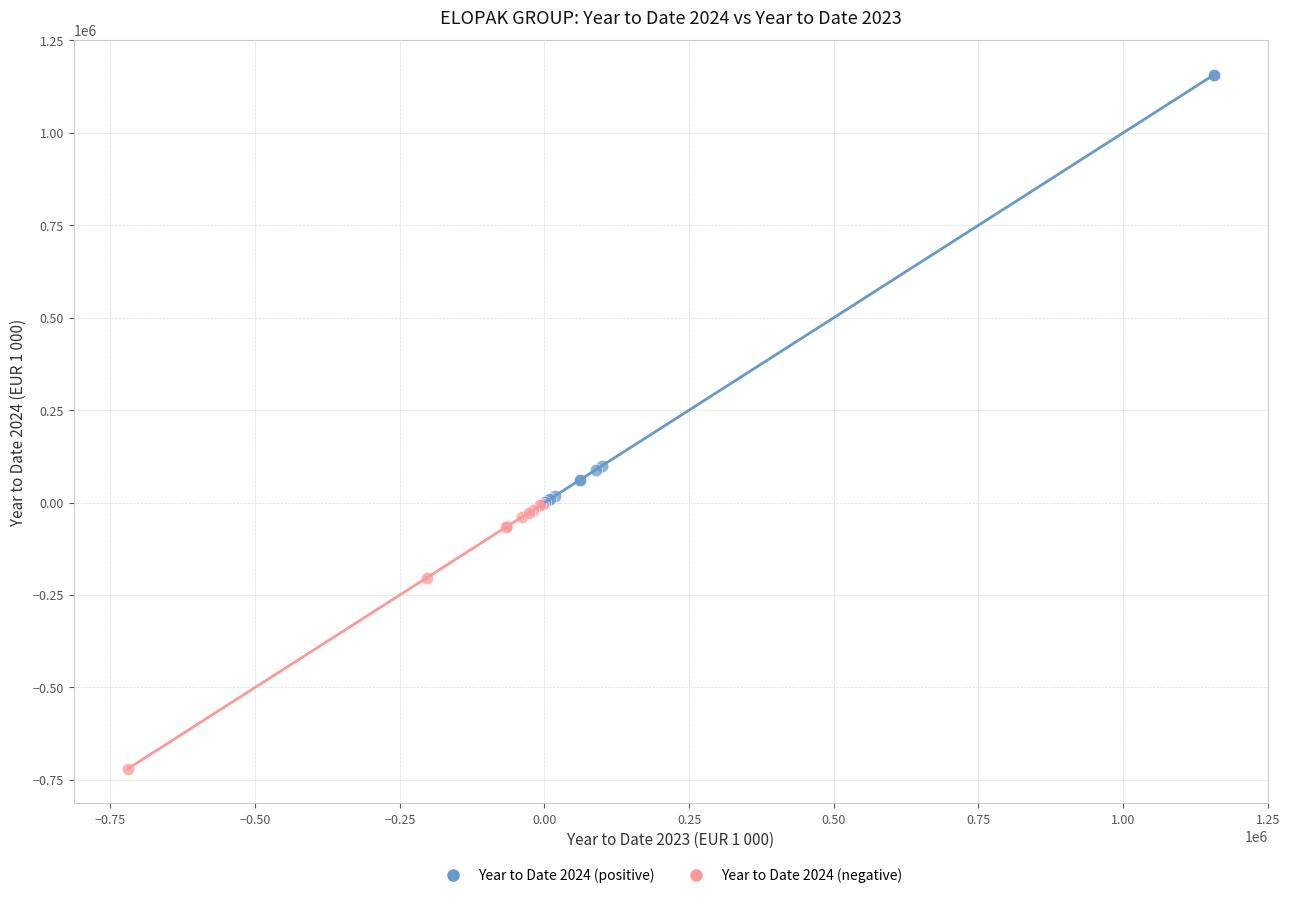

Which series contains the lowest Y value?

Year to Date 2024 (negative)